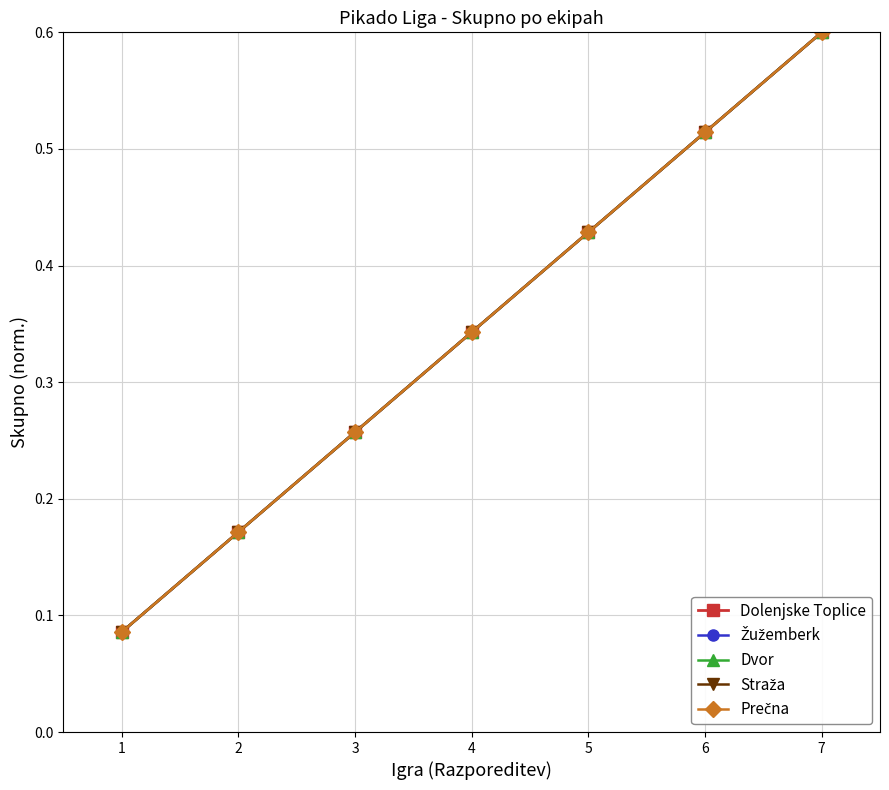

What is the smallest value displayed?

0.1